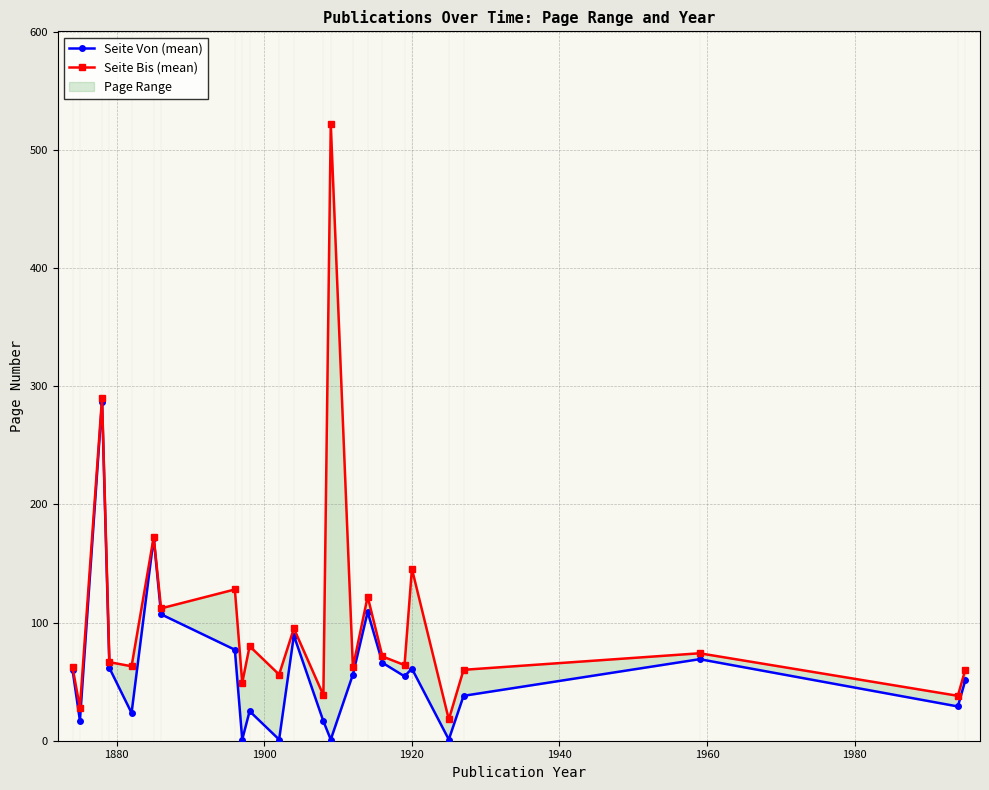

Is the value of Seite Bis (mean) at 9 greater than the value of Seite Von (mean) at 22?

Yes